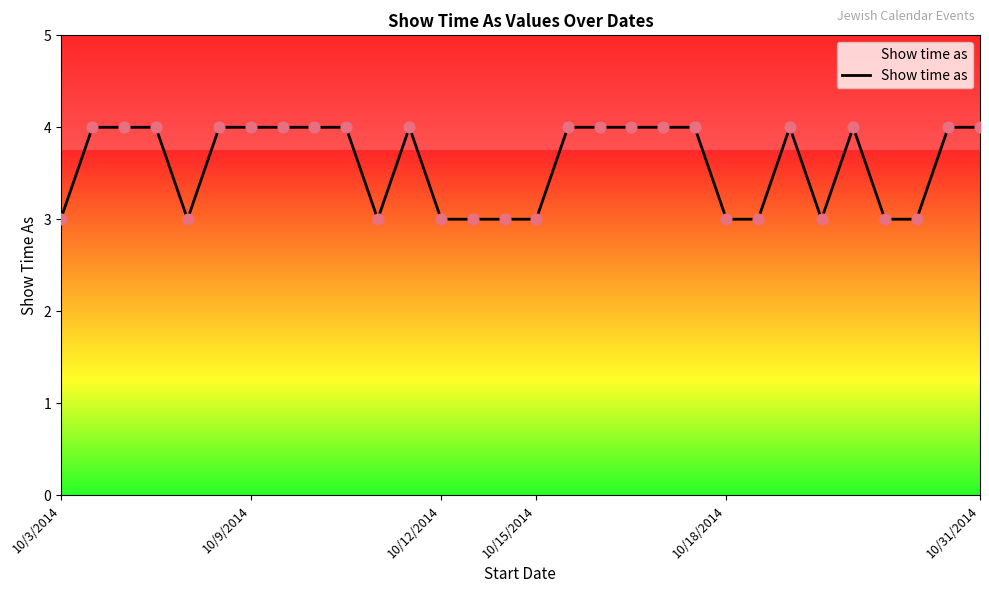

What is the smallest value displayed?

3